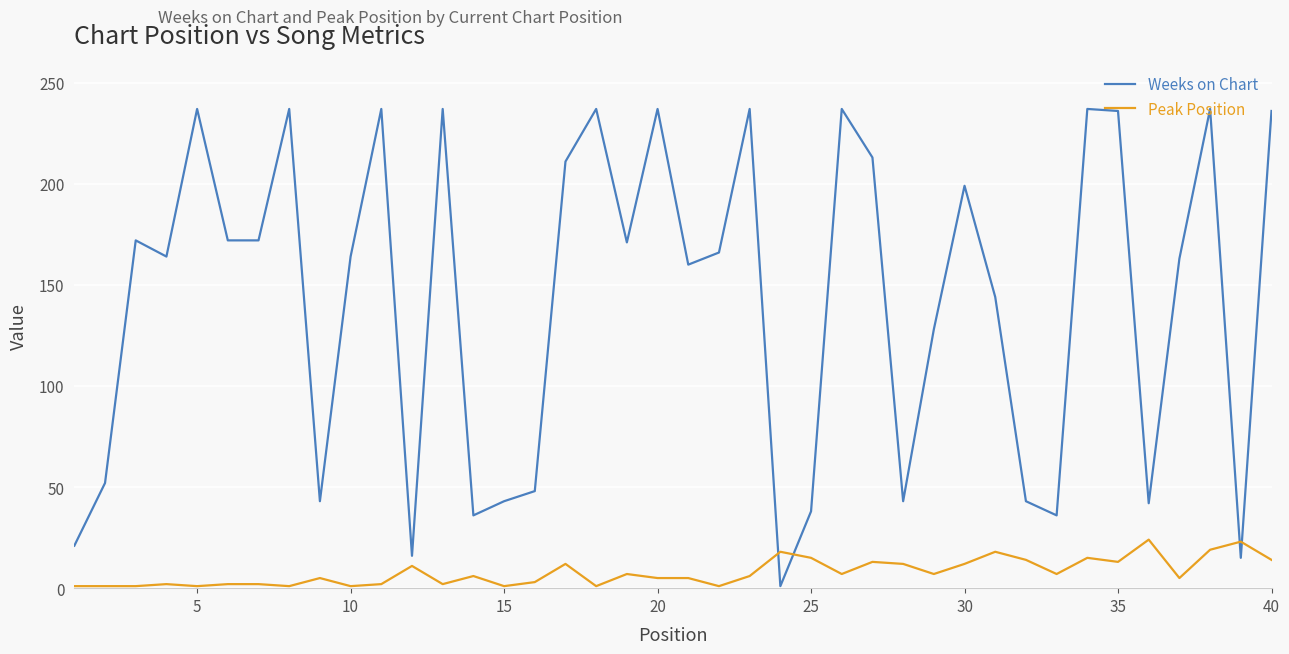

What is the maximum value shown in the chart?

237